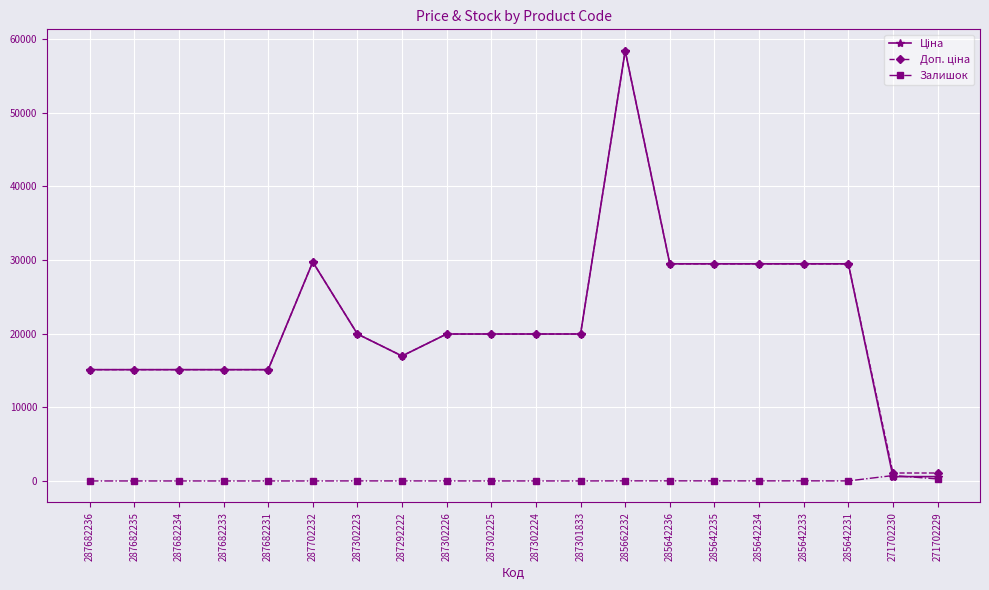

What is the maximum value shown in the chart?

58426.5